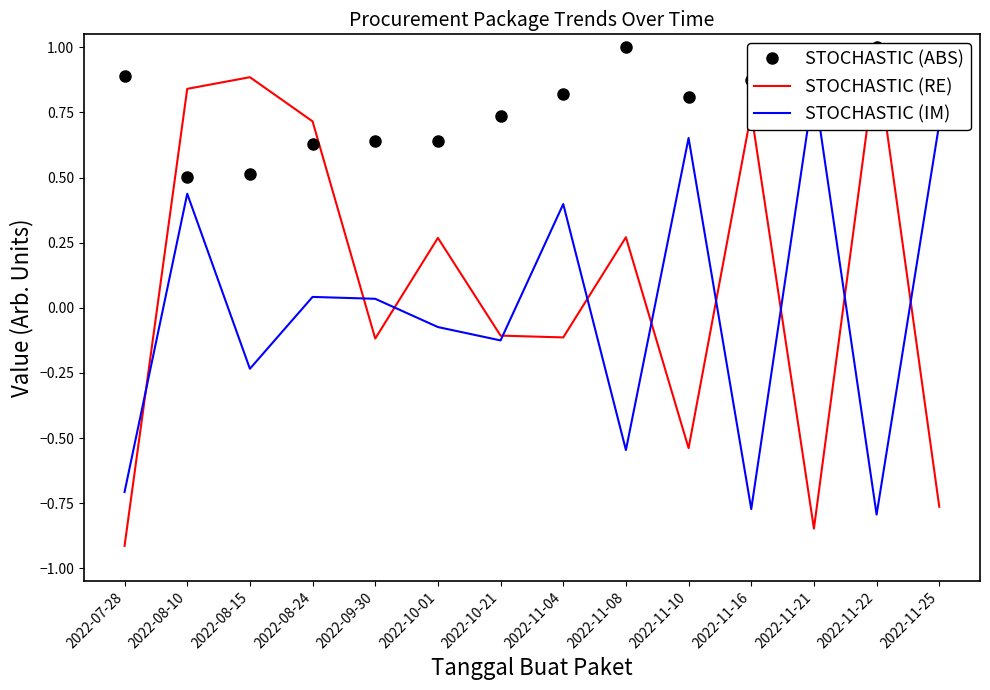

What is the sum of the STOCHASTIC (ABS) values at 2022-11-25 and 2022-08-24?

1.6